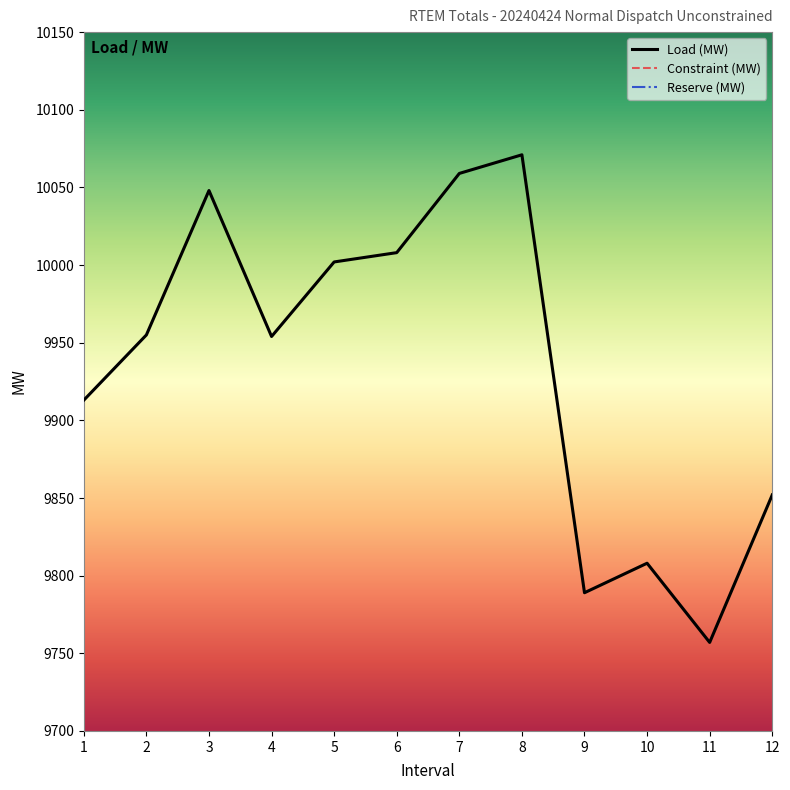

How many interior local valleys does the Load (MW) series have?

3